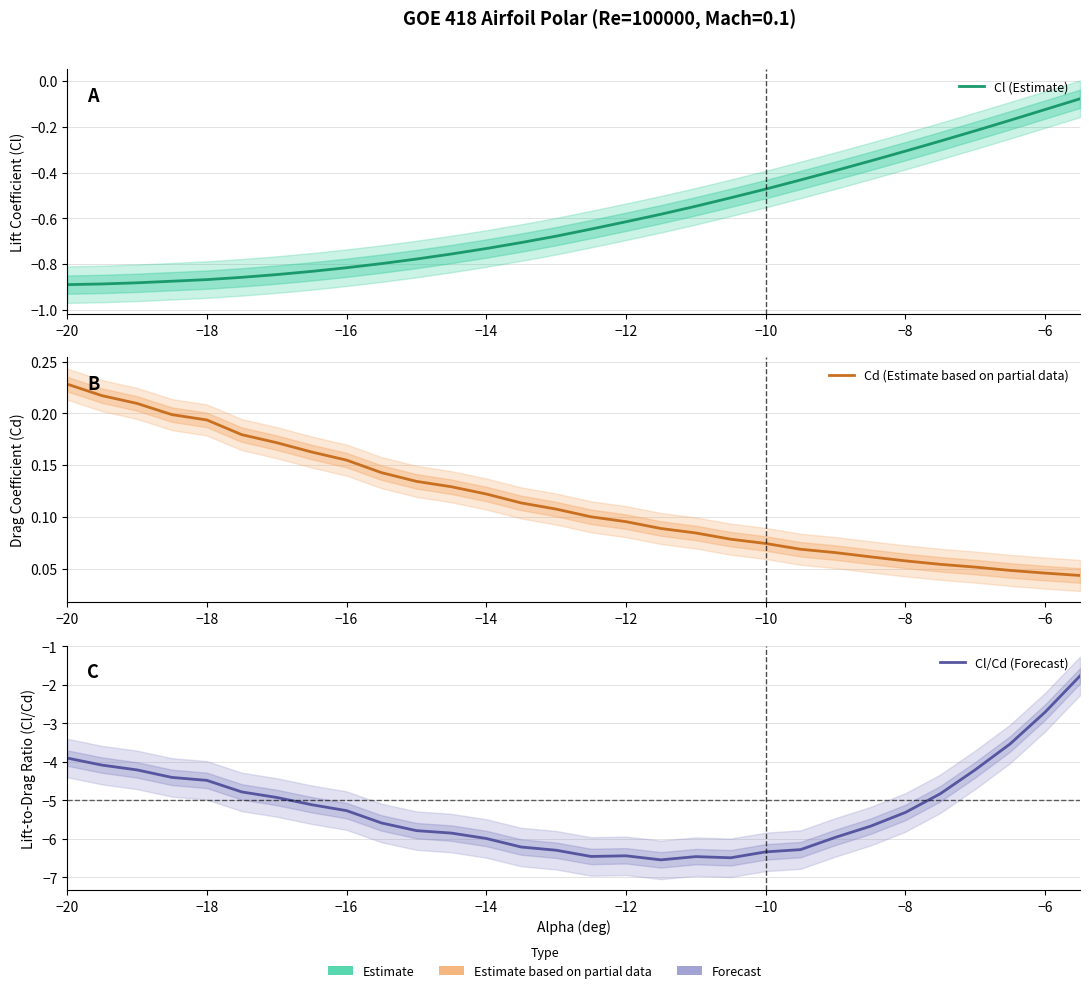

What is the value of the Cl/Cd (Forecast) point at the 30th from the left?

-1.8